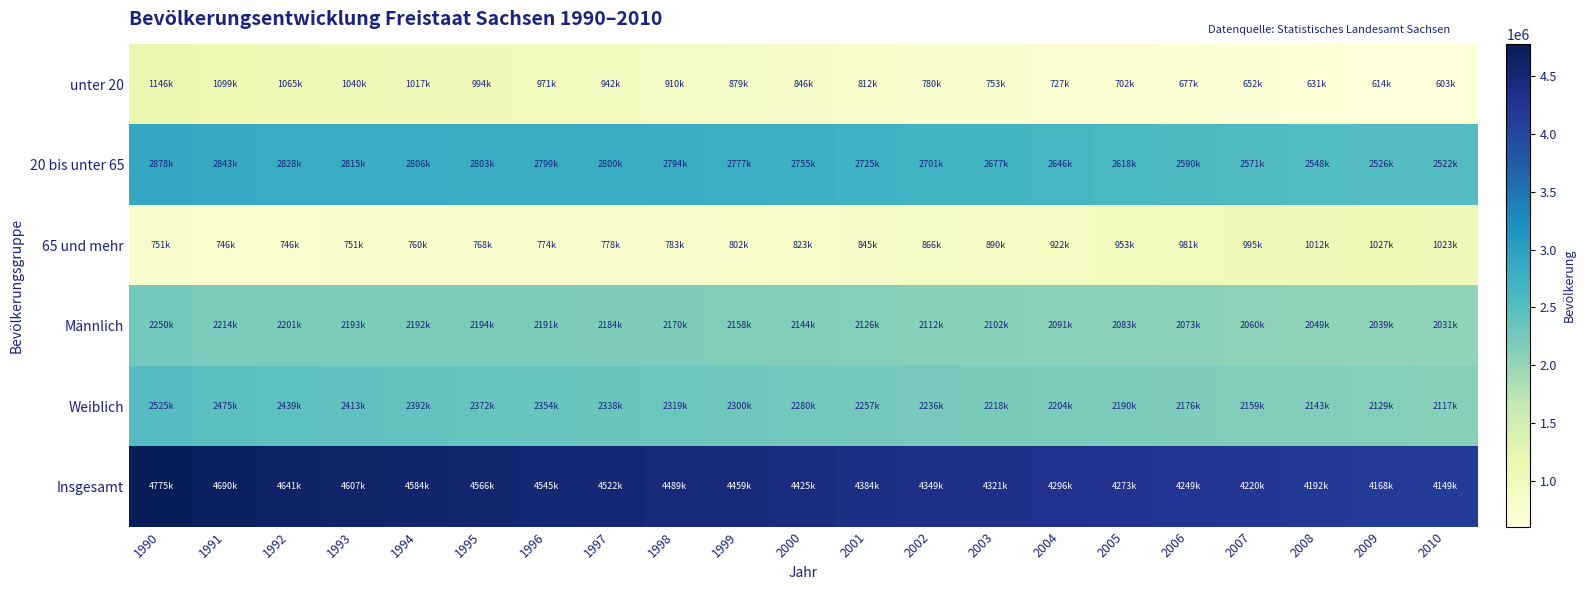

At how many categories does at least one series exceed 3956584?

21